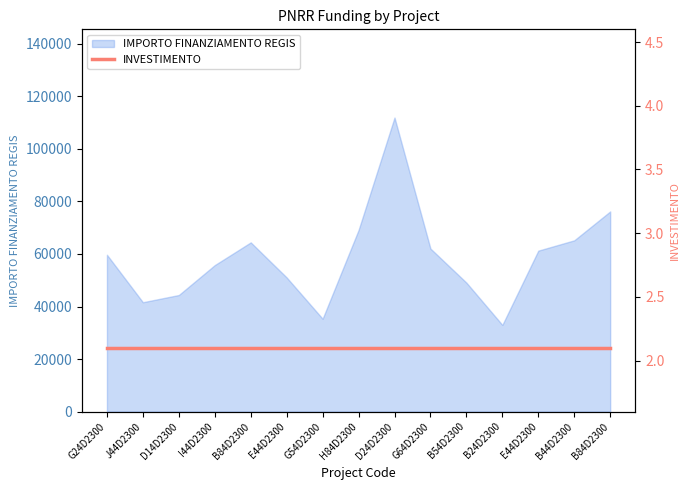

What position from the left is D14D23004320006?

3